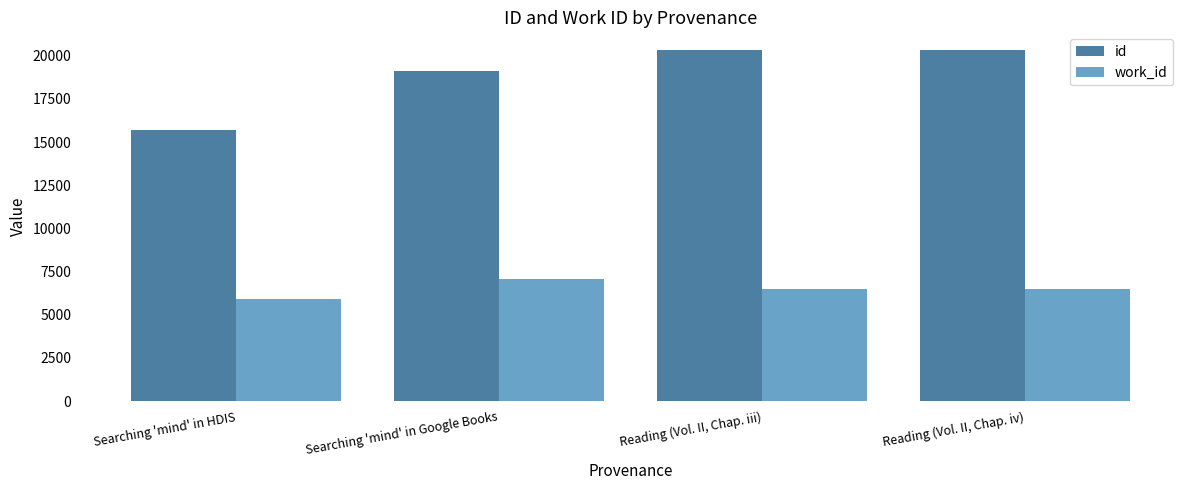

What is the approximate value of id at Reading (Vol. II, Chap. iv), to the nearest 100?

20300